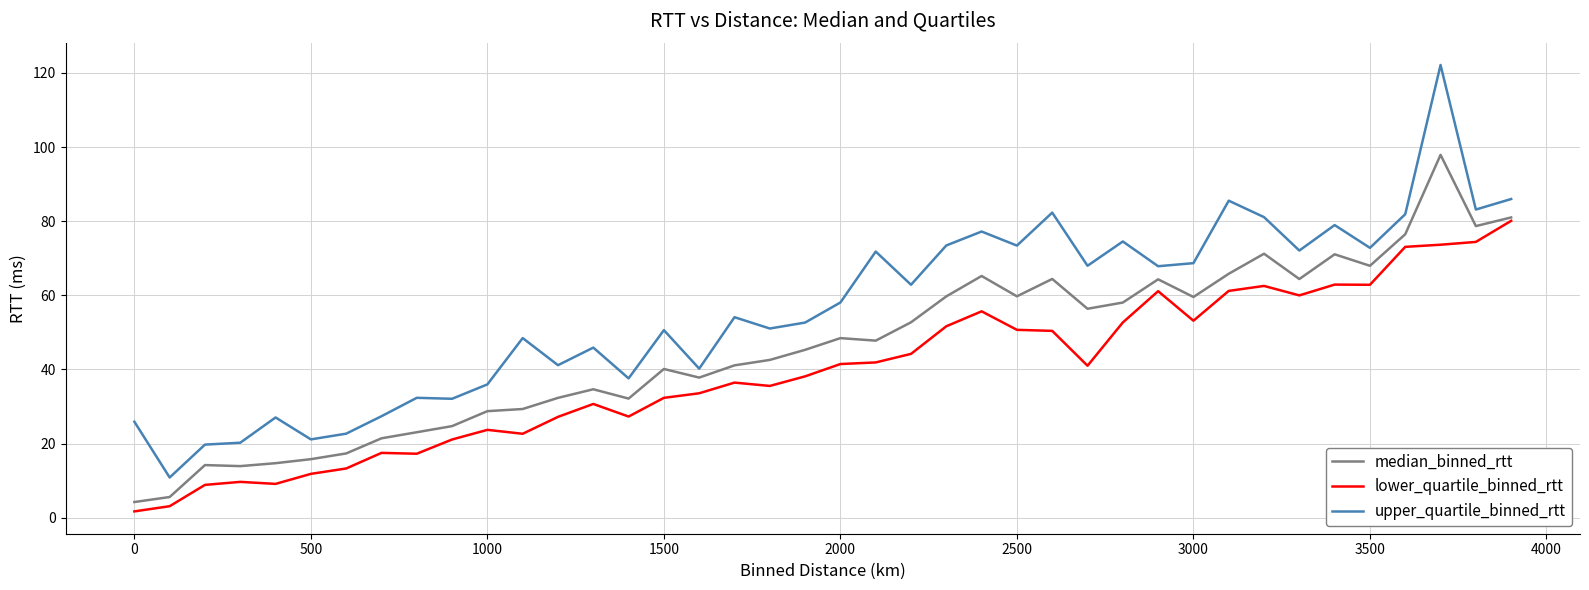

What is the sum of all upper_quartile_binned_rtt values?

2239.0